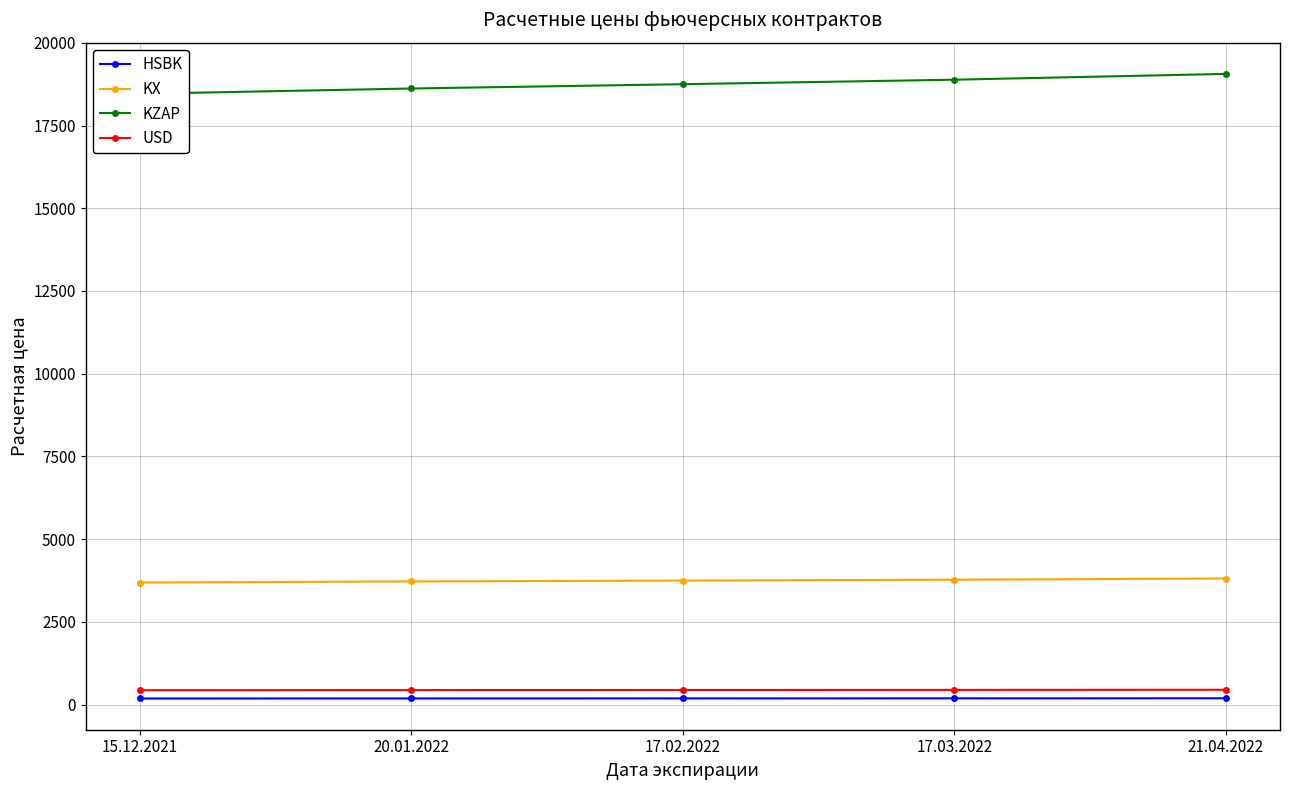

Between 15.12.2021 and 17.03.2022, which series saw the biggest shift?

KZAP